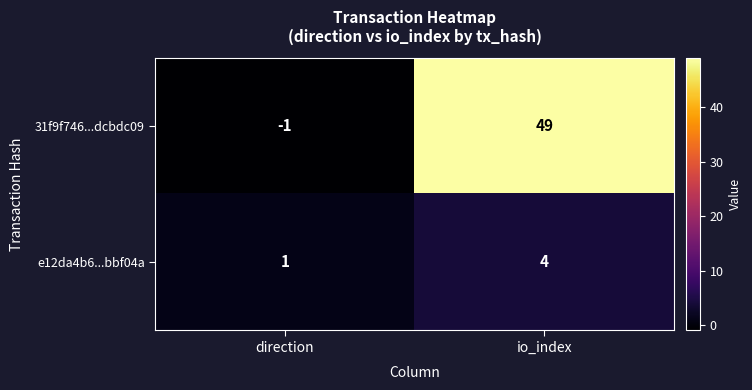

The e12da4b6...bbf04a series shows 4 at io_index. True or false?

True